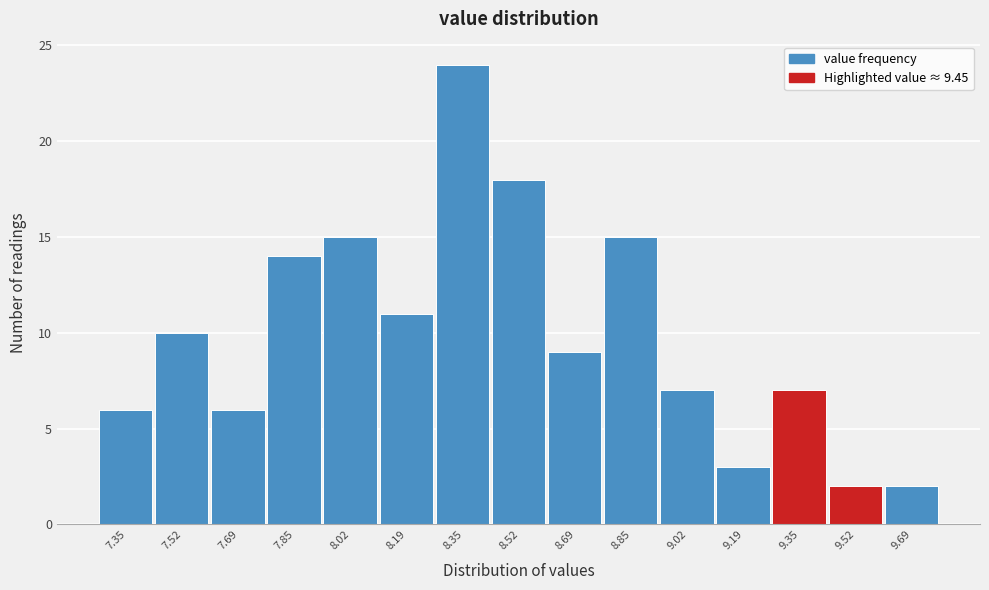

Reading left to right, list every bar in this chart as the range it spans on the x-axis followed by its height. Neither the bar edges nor the heights are printed on the chart, so give them approximately, as read against the axes.

7.28 to 7.44: 6
7.44 to 7.60: 10
7.60 to 7.78: 6
7.78 to 7.94: 14
7.94 to 8.10: 15
8.10 to 8.28: 11
8.28 to 8.44: 24
8.44 to 8.60: 18
8.60 to 8.78: 9
8.78 to 8.94: 15
8.94 to 9.10: 7
9.10 to 9.28: 3
9.28 to 9.44: 7
9.44 to 9.60: 2
9.60 to 9.78: 2